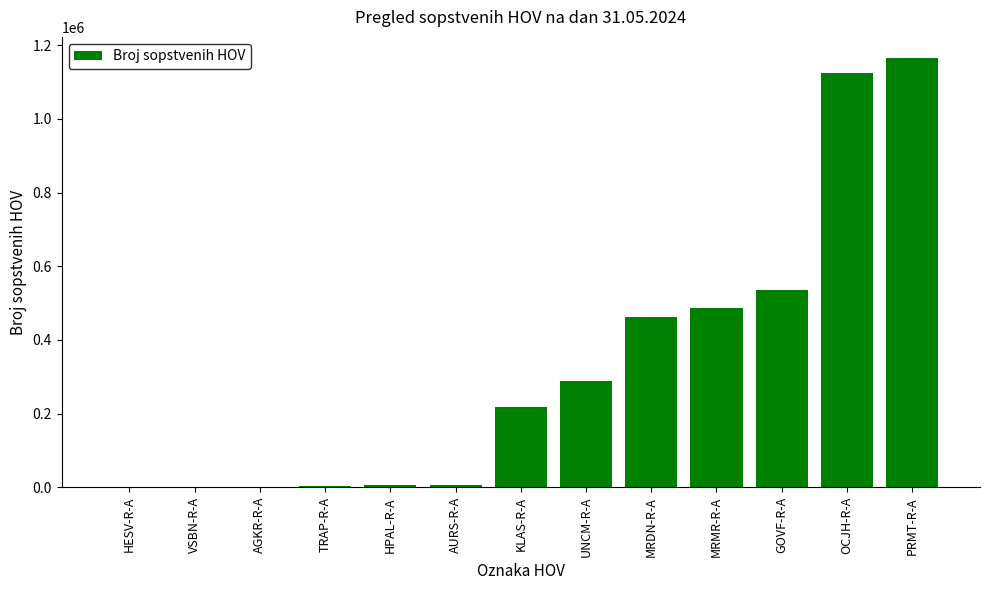

The value at MRDN-R-A is 463050. True or false?

True